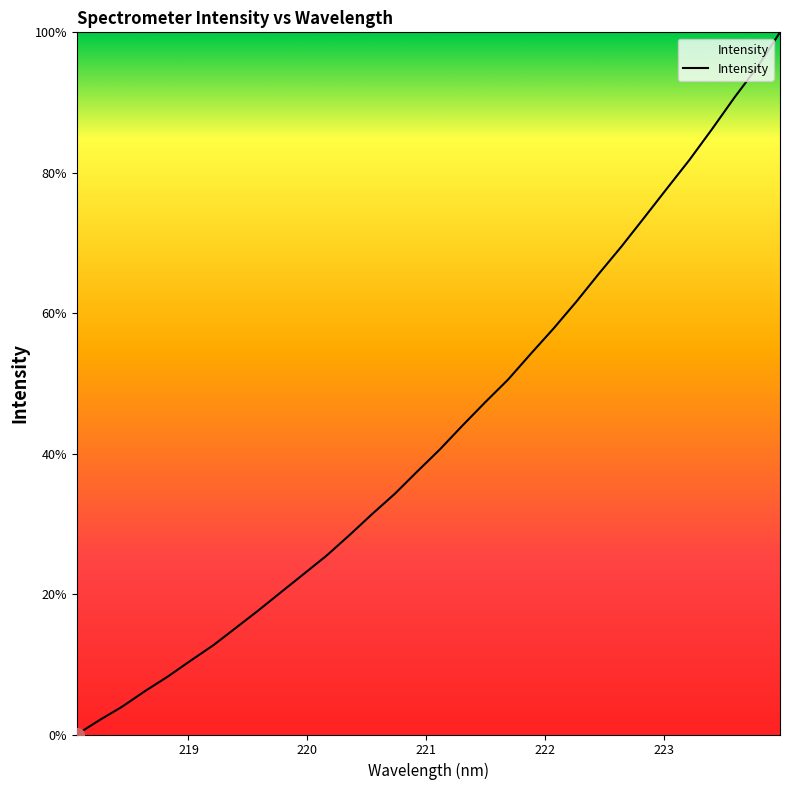

Reading left to right, list all the values displayed in this chart.

0.0	2.0	4.0	6.2	8.2	10.5	12.7	15.2	17.7	20.3	22.9	25.5	28.4	31.4	34.3	37.5	40.6	44.0	47.3	50.5	54.2	57.8	61.6	65.6	69.5	73.6	77.7	81.8	86.2	90.8	95.1	100.0